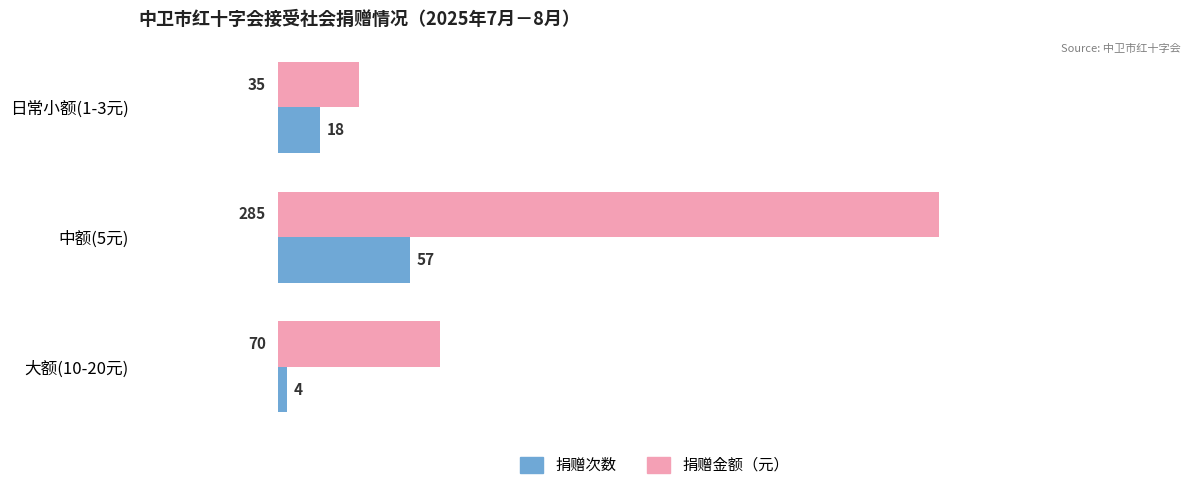

Is it true that 捐赠次数 equals 96 at 中额(5元)?

False